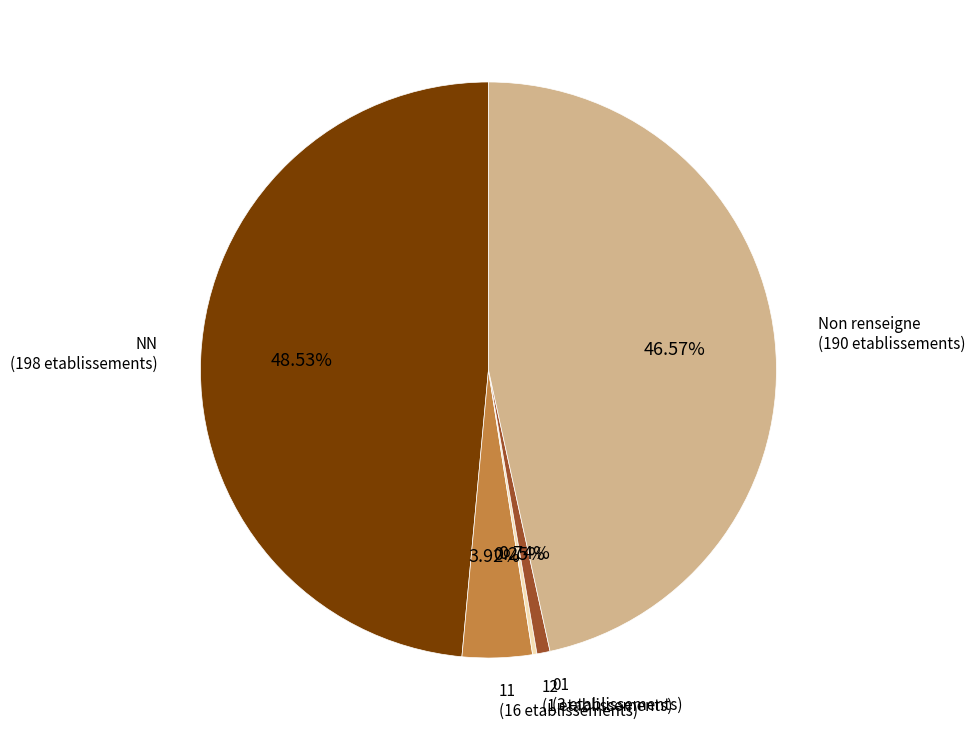

What percentage is the 11 slice, to the nearest percent?

4%